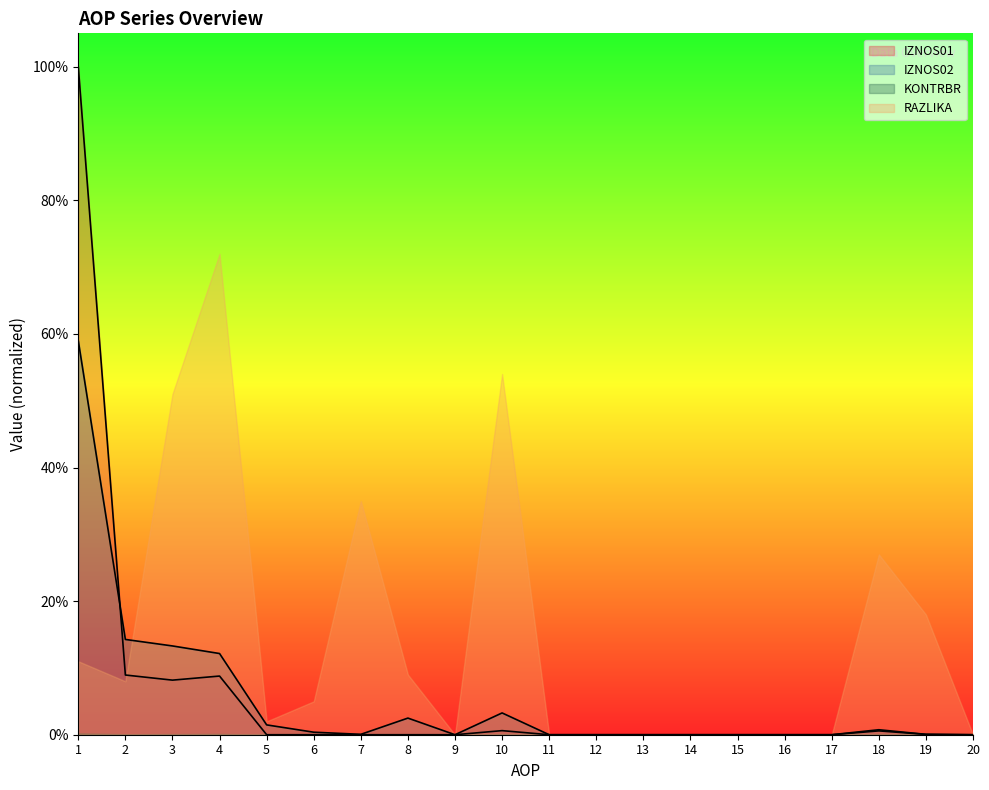

What is the average value of the IZNOS01 series?

0.1